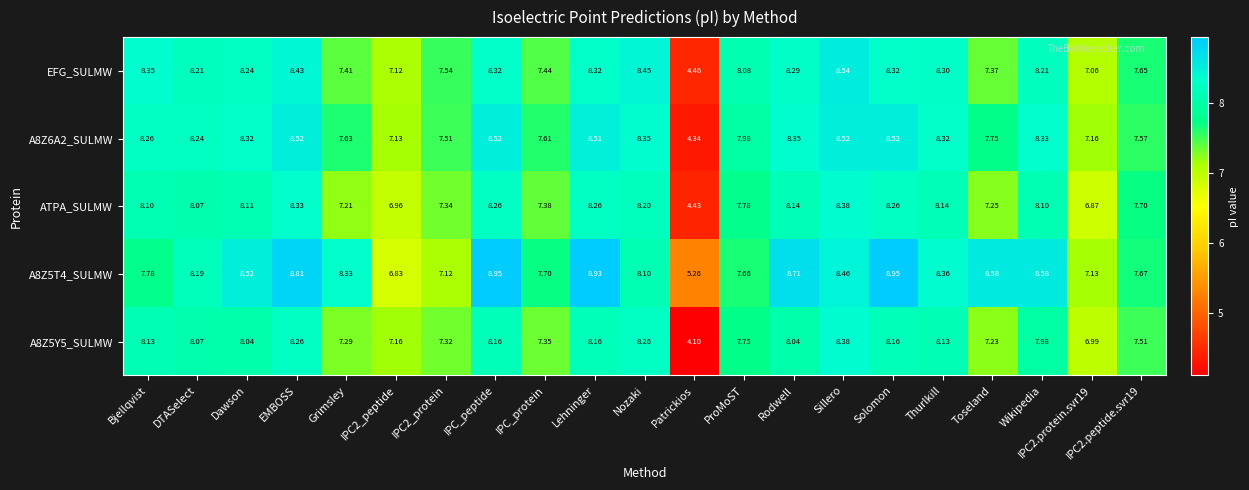

At which label does A8Z5T4_SULMW first exceed 8?

DTASelect